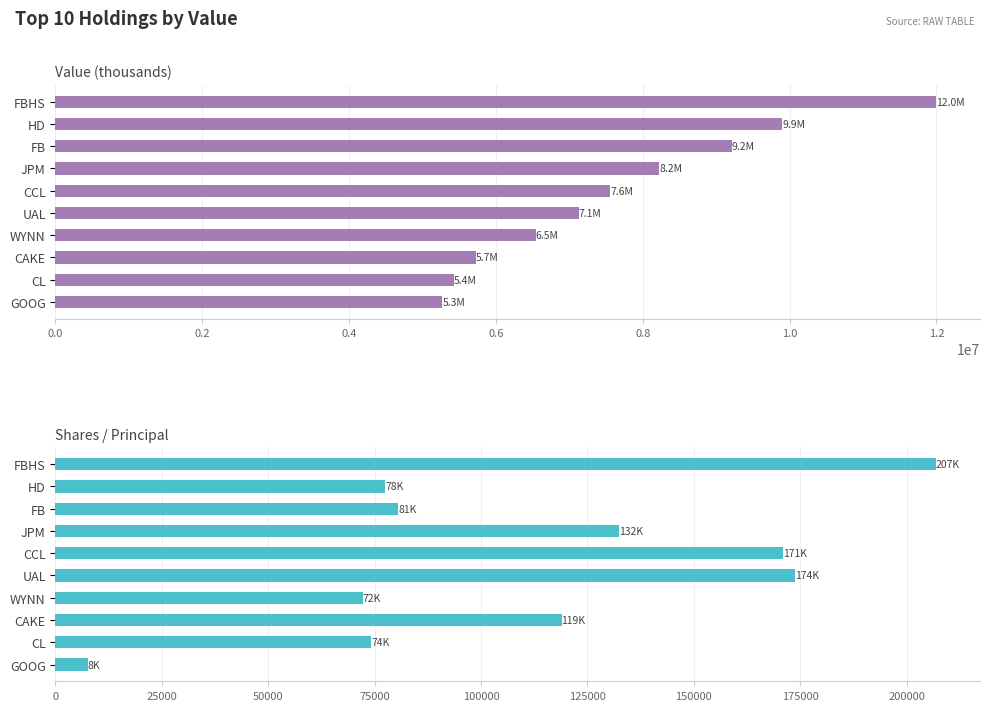

What is the difference between the maximum and minimum values in the Shares / Principal series?

199295